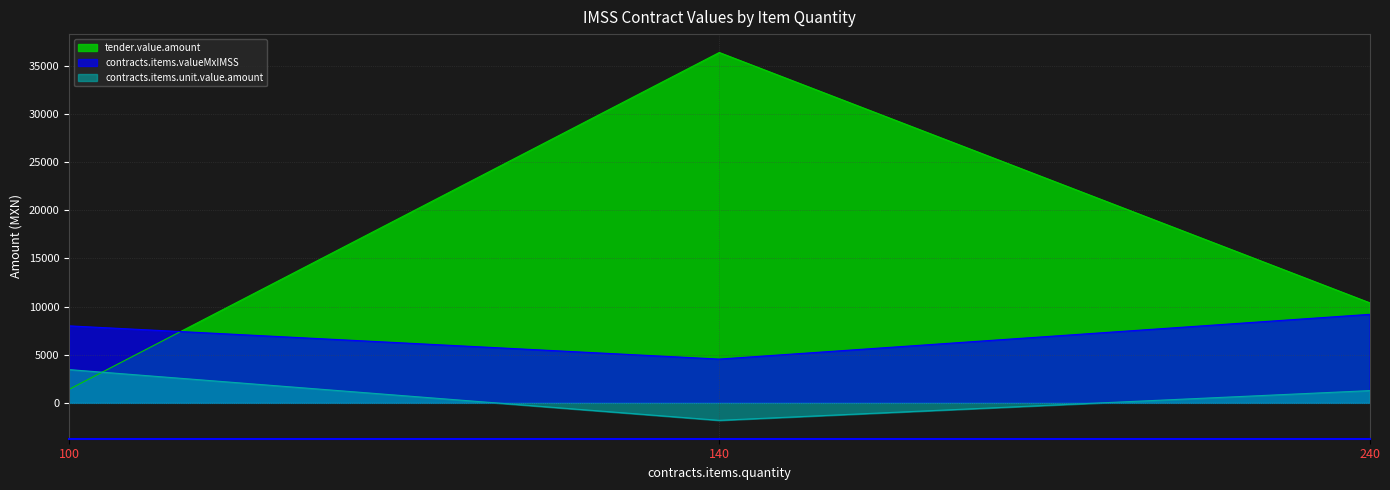

List the series in order of their peak value, highest first.

tender.value.amount, contracts.items.valueMxIMSS, contracts.items.unit.value.amount